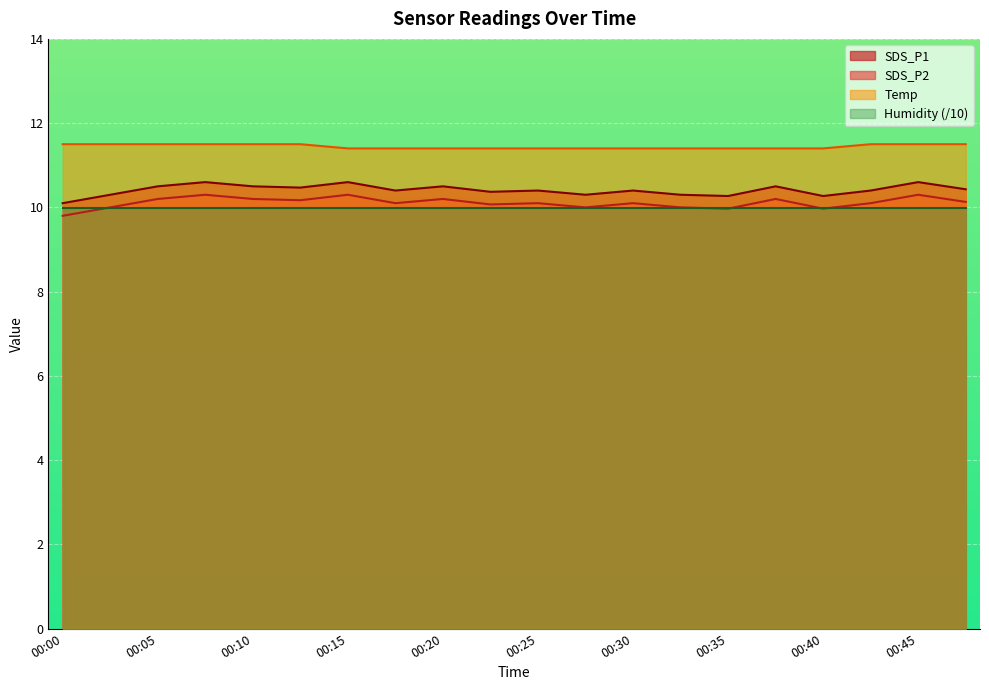

True or false: SDS_P1 and SDS_P2 intersect in this chart.

False